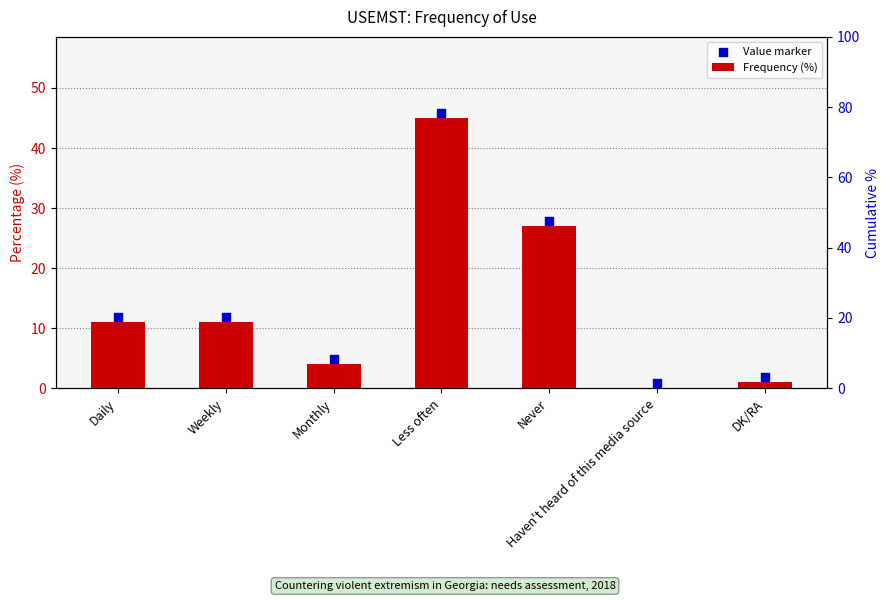

What is the total value across all series at Weekly?

22.8